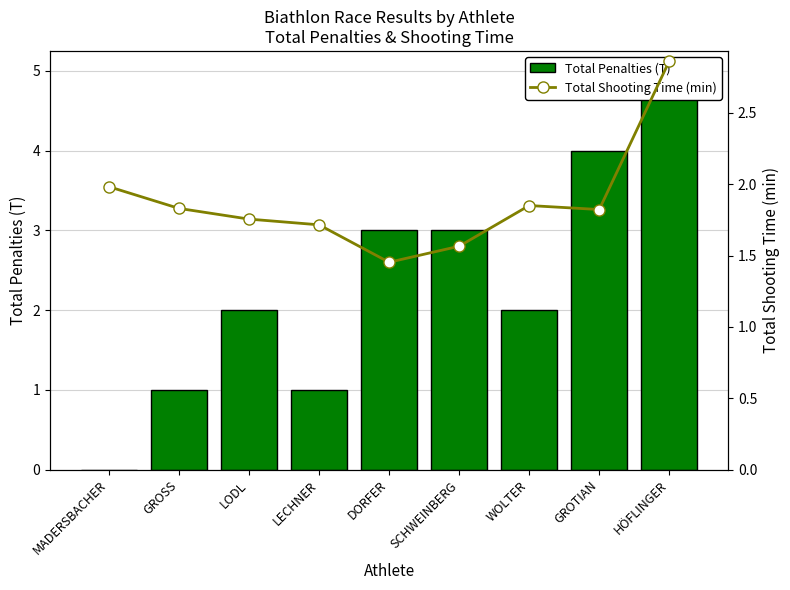

The value of Total Shooting Time (min) at SCHWEINBERG is 0.7. True or false?

False